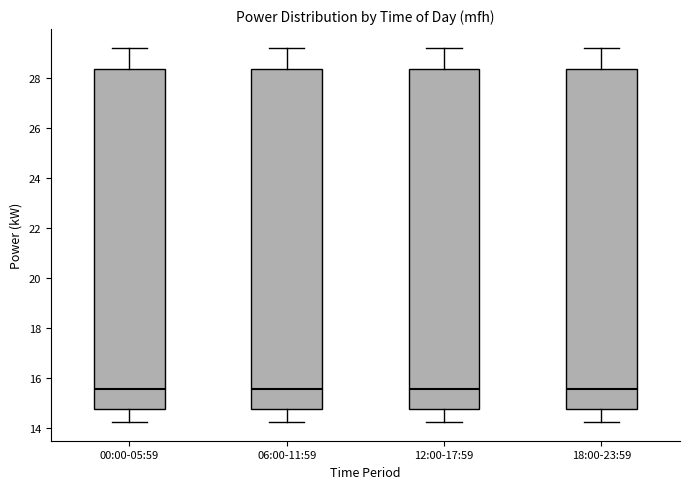

Reading left to right, transcribe this box plot: for each box, give where its median line is, the range the box spans, and where its two whiskers end, as read against the y-axis. The values are not printed on the chart, so give them approximately, as read against the axis.

00:00-05:59: median 15.6, box 14.8 to 28.4, whiskers 14.2 to 29.2
06:00-11:59: median 15.6, box 14.8 to 28.4, whiskers 14.2 to 29.2
12:00-17:59: median 15.6, box 14.8 to 28.4, whiskers 14.2 to 29.2
18:00-23:59: median 15.6, box 14.8 to 28.4, whiskers 14.2 to 29.2